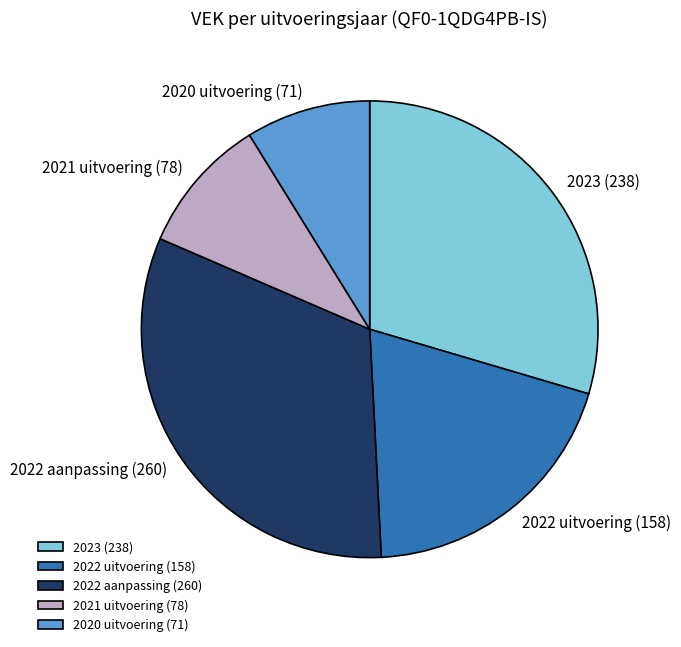

What is the ratio of the value at 2022 uitvoering (158) to the value at 2022 aanpassing (260)?

0.6